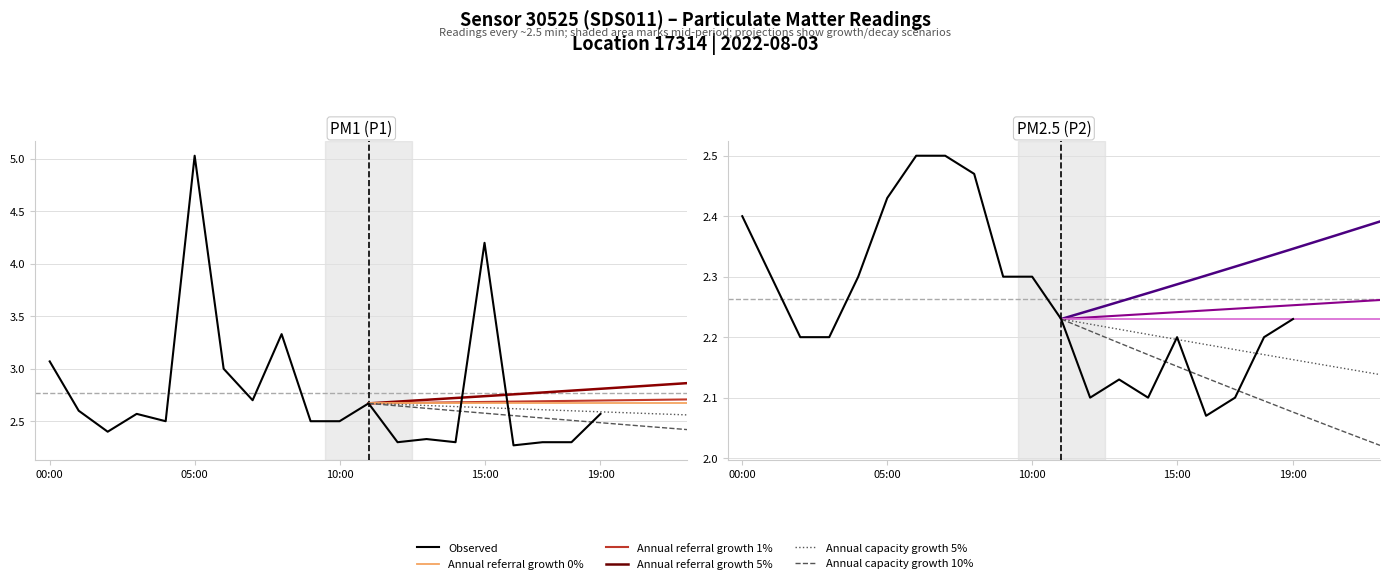

What is the difference between the second highest and second lowest values in the P2 series?

0.4